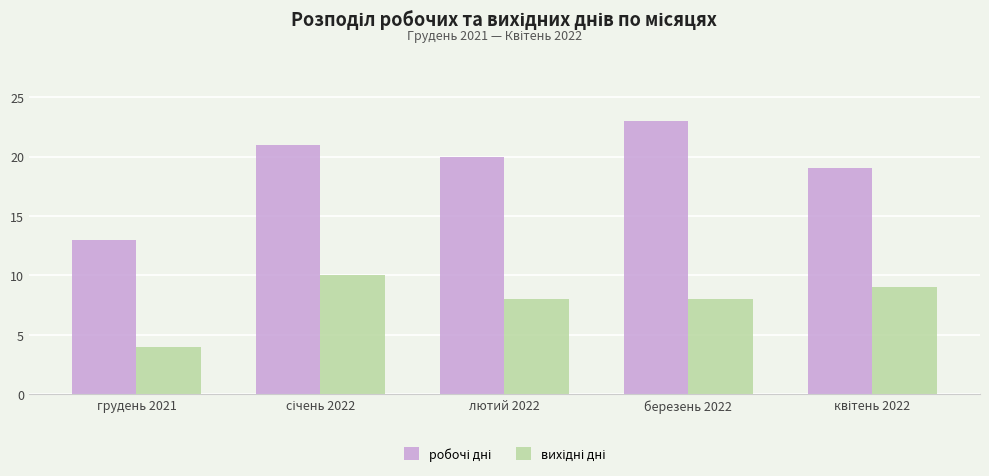

How many series are shown in this chart?

2